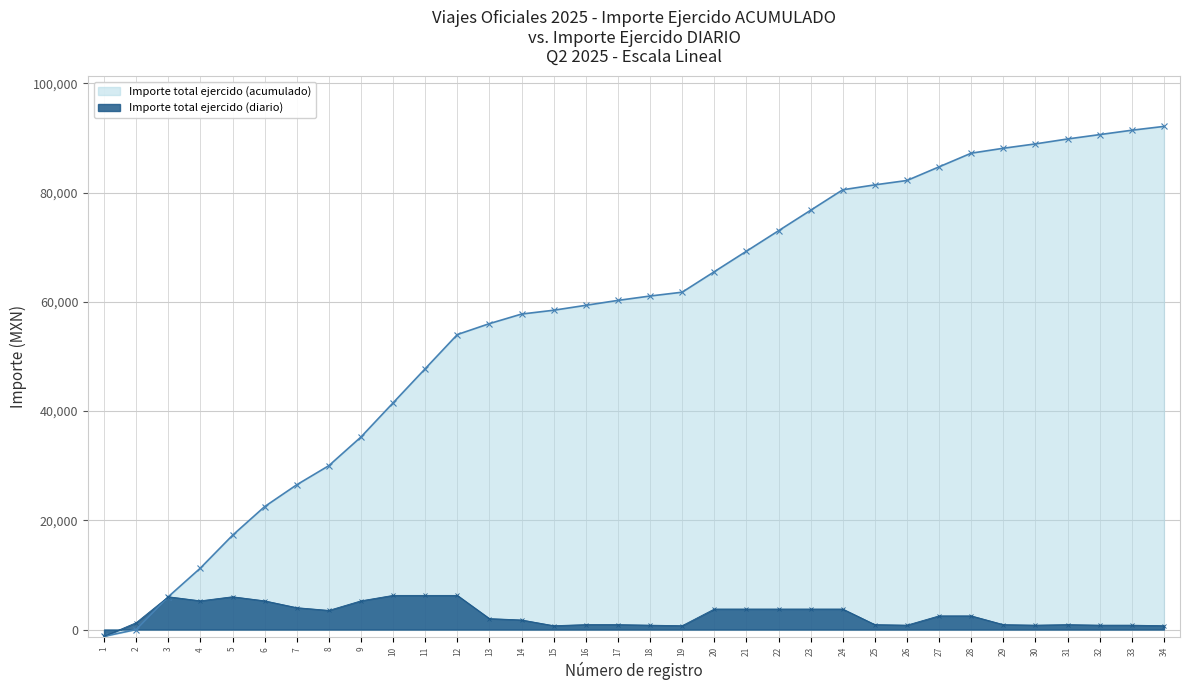

Rank the series at 9 from highest to lowest value.

Importe total ejercido (acumulado), Importe total ejercido (diario)